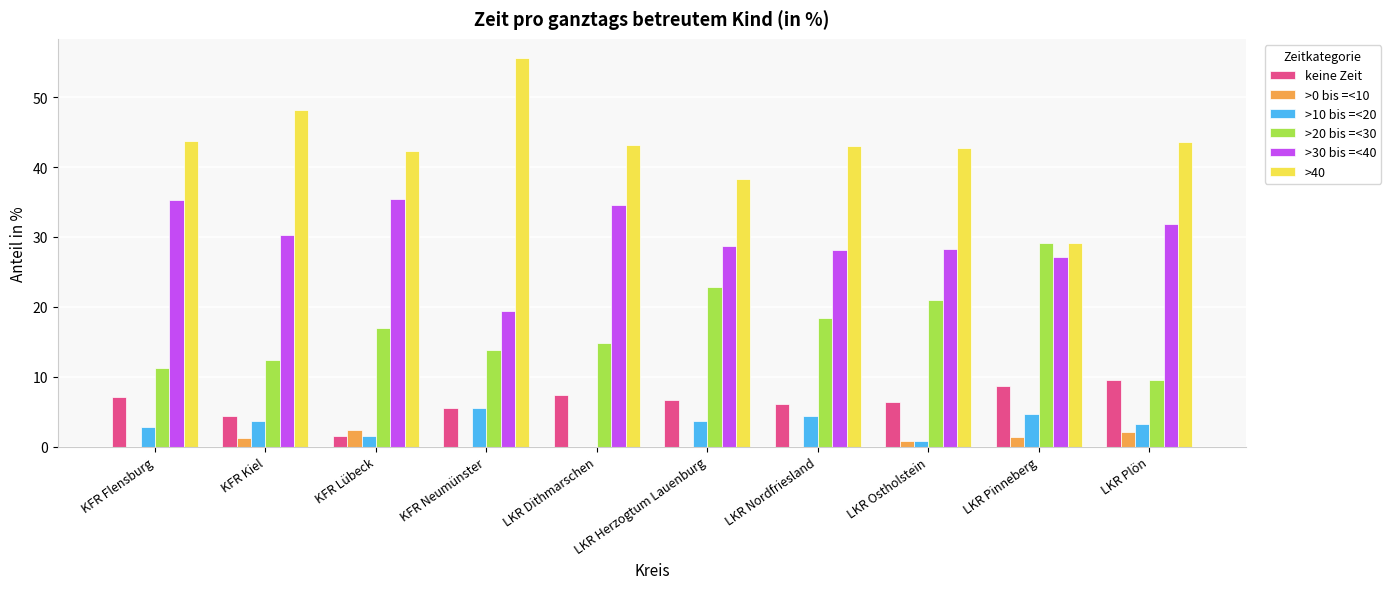

What is the greatest value displayed?

55.6